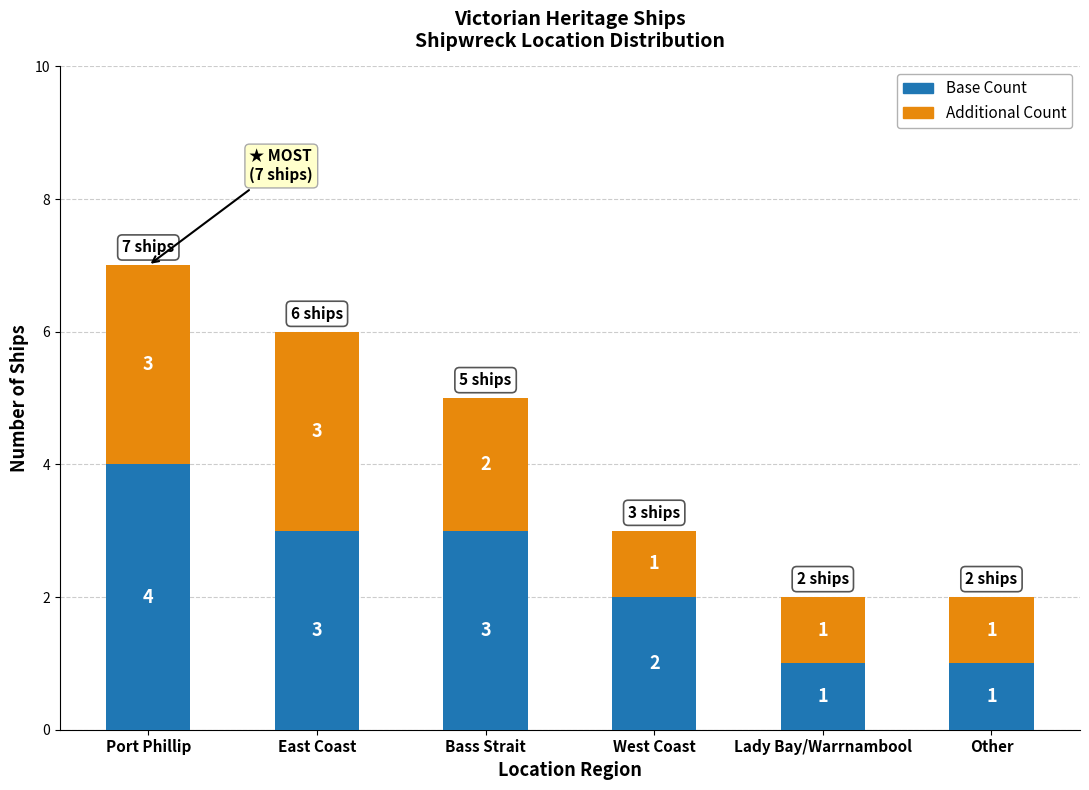

True or false: Base Count has a value of 3 at Bass Strait.

True